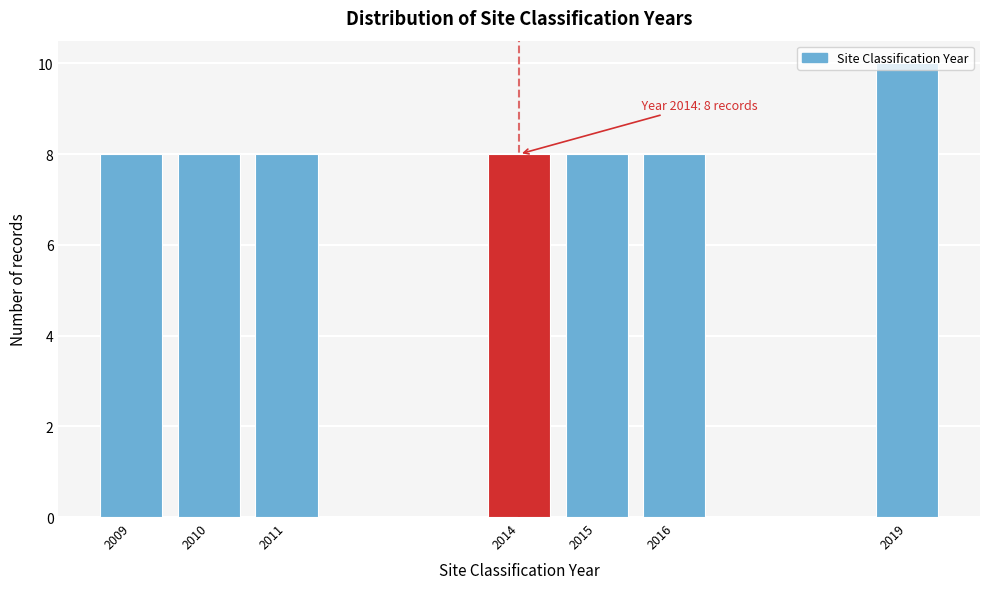

What is the value of the 7th bar from the left?

10